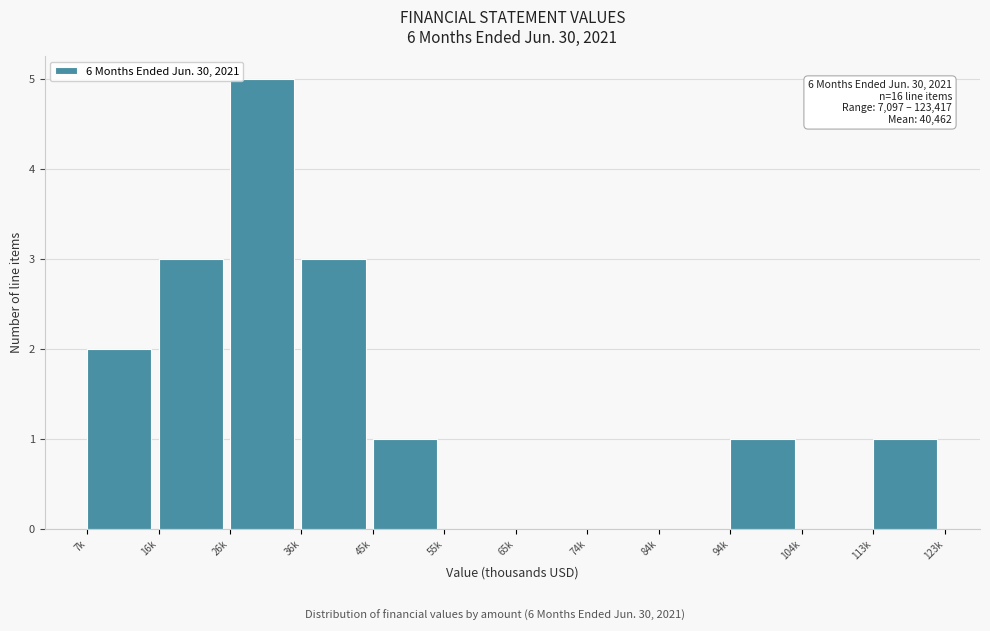

Reading right to left, transcribe all the data shown in this chart.

113k=1	104k=0	94k=1	84k=0	74k=0	65k=0	55k=0	45k=1	36k=3	26k=5	16k=3	7k=2